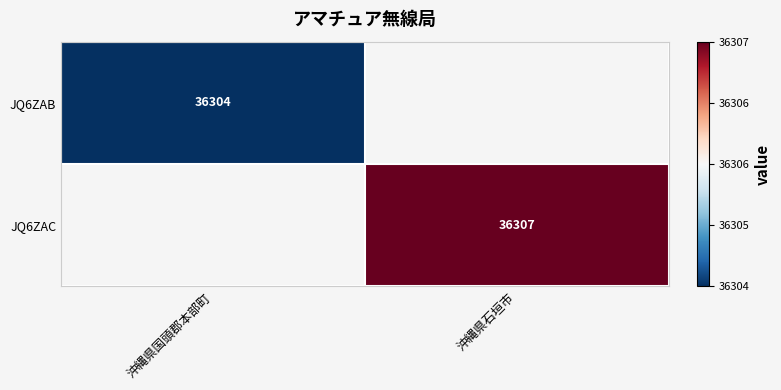

The value of JQ6ZAC at 沖縄県石垣市 is 61065. True or false?

False